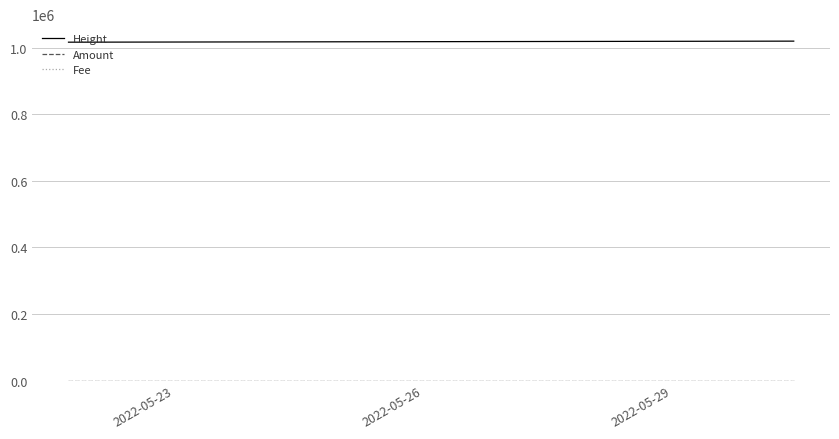

Which series has the largest total across all categories?

Height